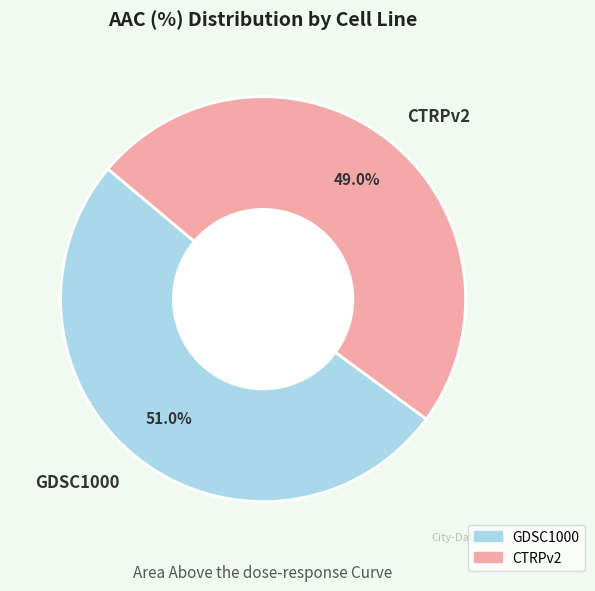

Does GDSC1000 represent more than half of the total?

Yes